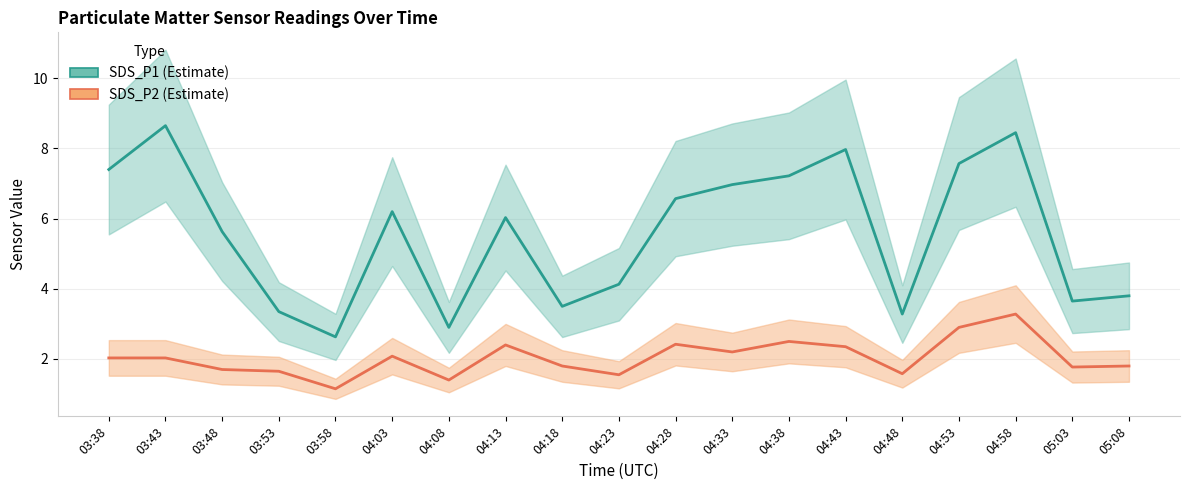

What is the sum of the SDS_P1 values at 03:43 and 04:08?

11.6